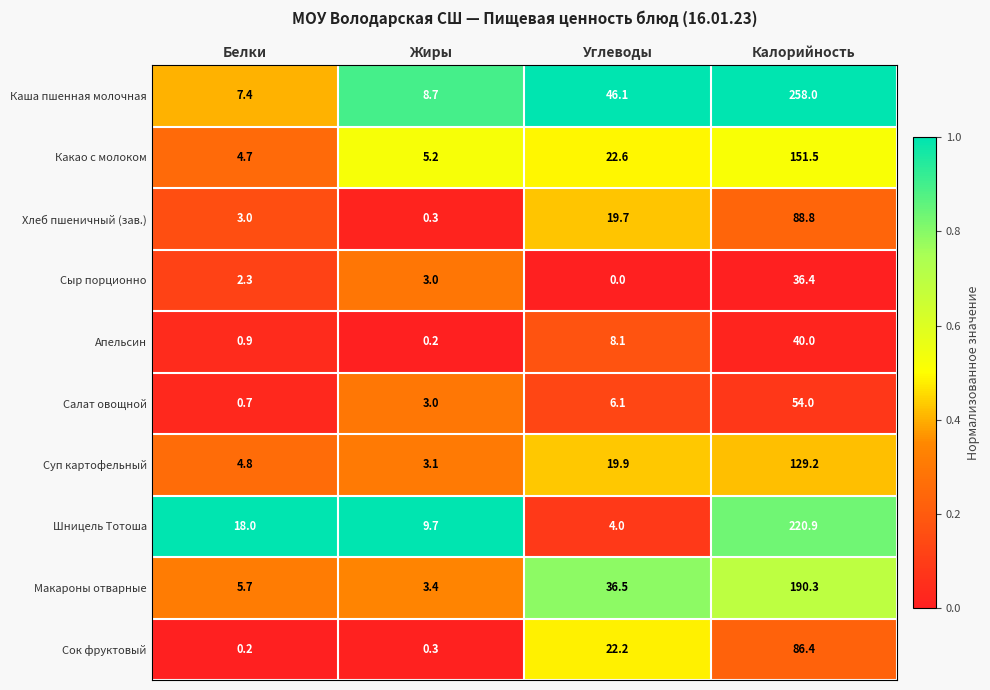

At how many categories does at least one series exceed 0?

4